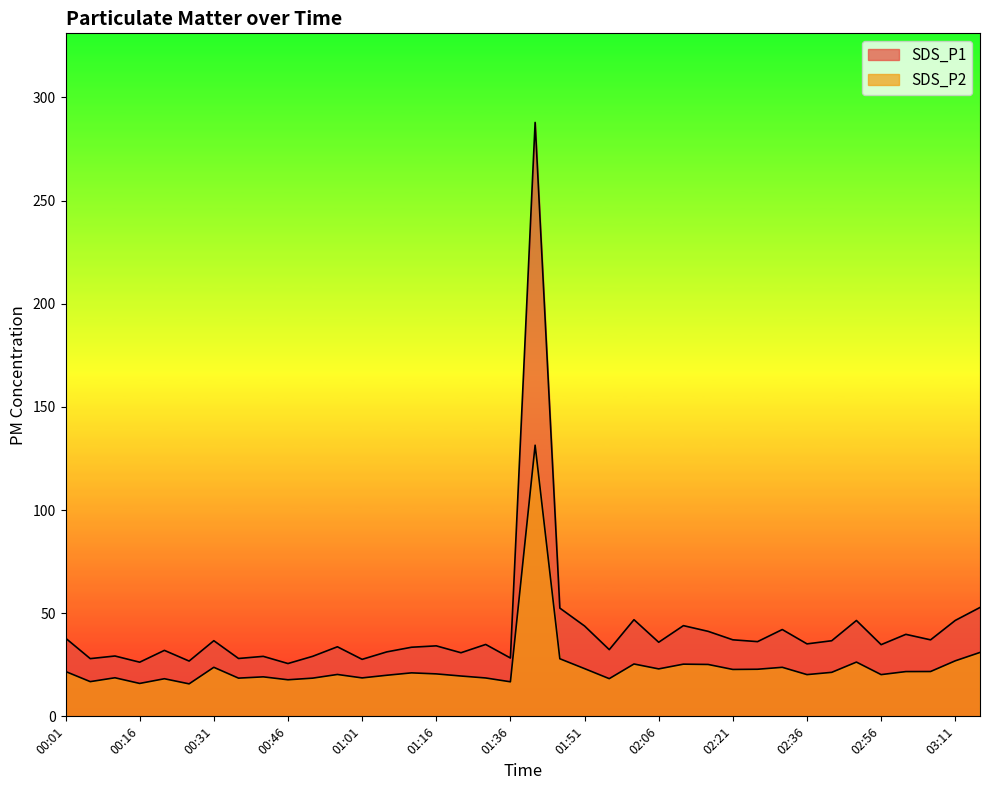

At which category is the sum across all series the highest?

01:41